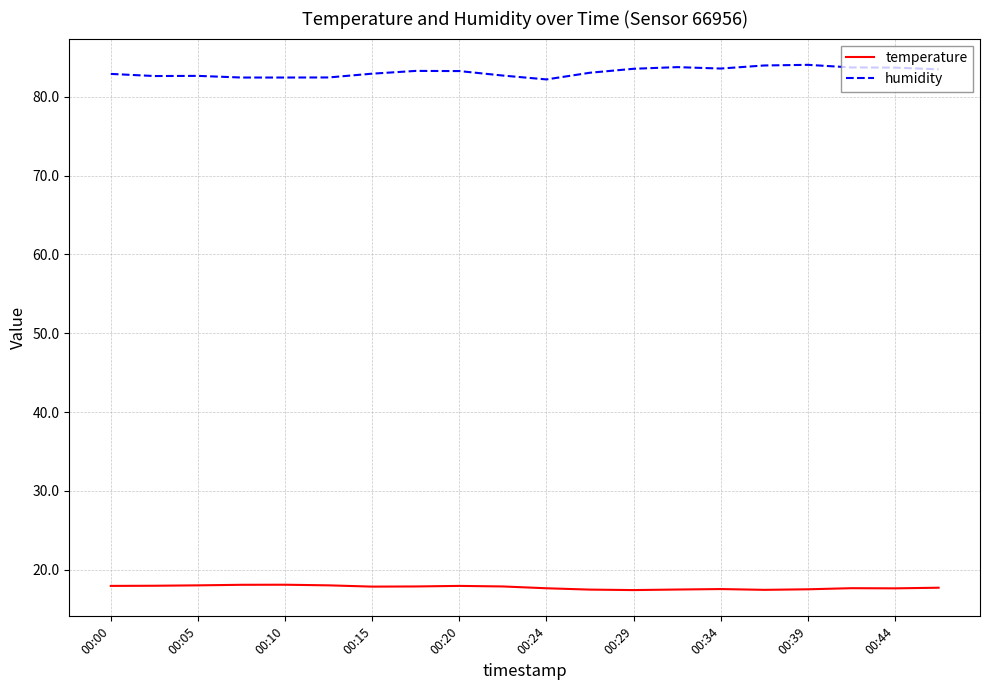

Rank the series by their average value, from highest to lowest.

humidity, temperature